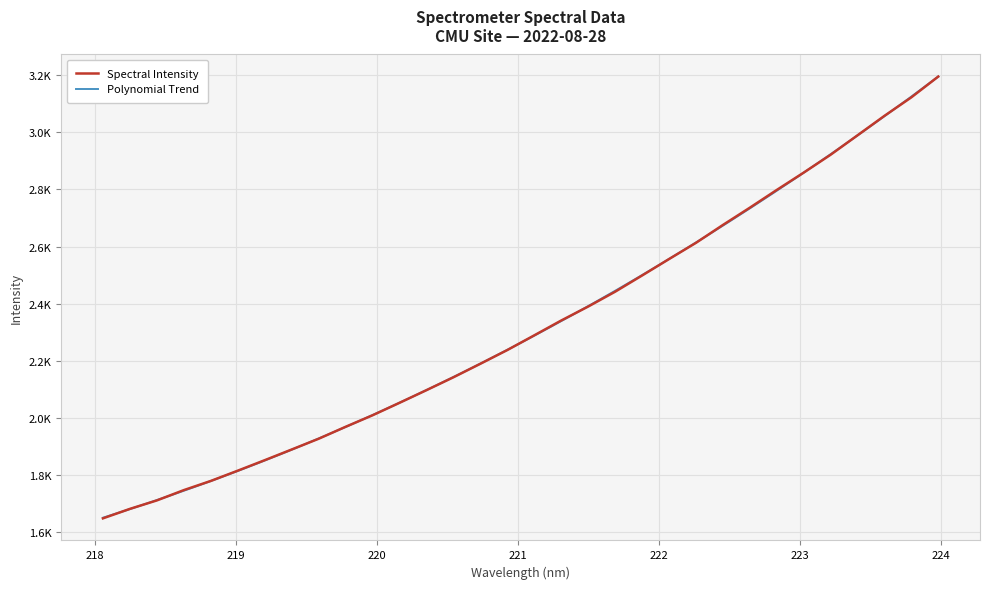

What is the label of the 26th point from the right?

219.2067